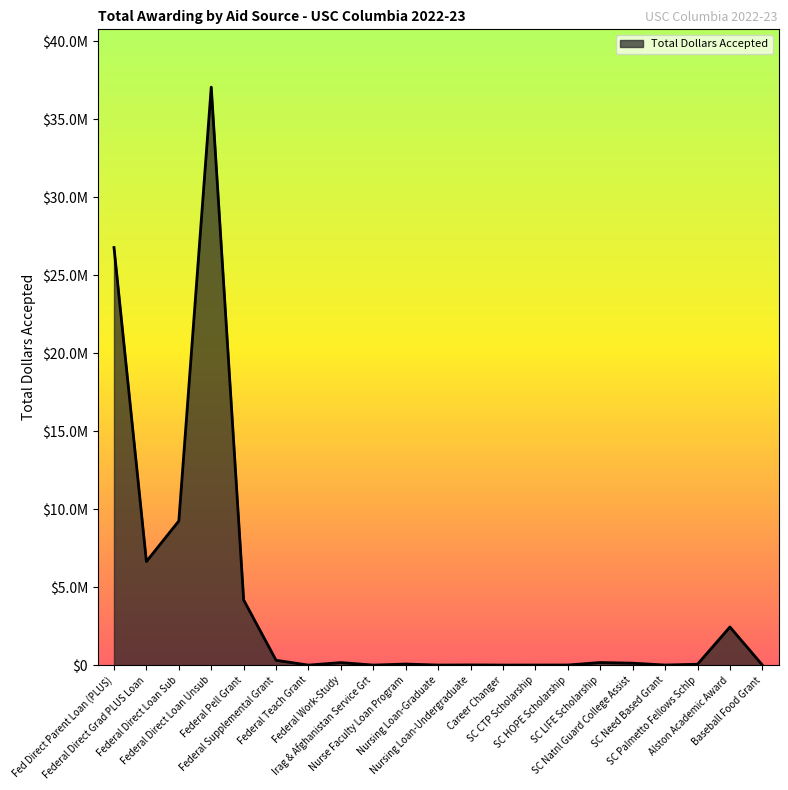

What is the change in value from Federal Teach Grant to Baseball Food Grant?

+6206.0